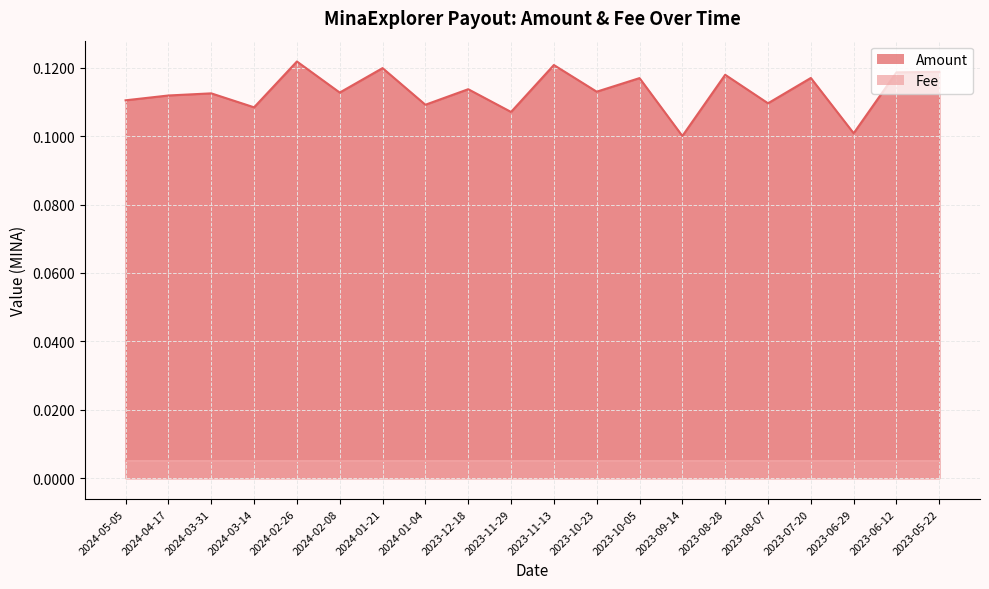

Reading left to right, extract all data points from this chart.

2024-05-05=0.1	2024-04-17=0.1	2024-03-31=0.1	2024-03-14=0.1	2024-02-26=0.1	2024-02-08=0.1	2024-01-21=0.1	2024-01-04=0.1	2023-12-18=0.1	2023-11-29=0.1	2023-11-13=0.1	2023-10-23=0.1	2023-10-05=0.1	2023-09-14=0.1	2023-08-28=0.1	2023-08-07=0.1	2023-07-20=0.1	2023-06-29=0.1	2023-06-12=0.1	2023-05-22=0.1